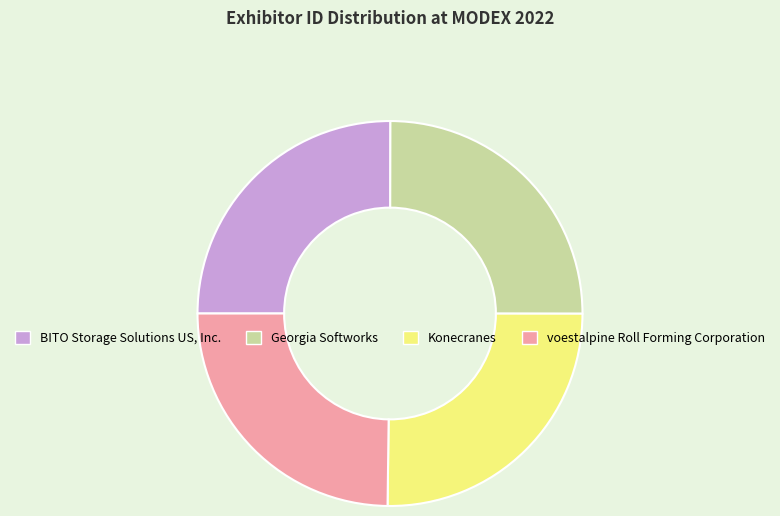

Approximately how many times larger is the value at Georgia Softworks compared to Konecranes?

1.0